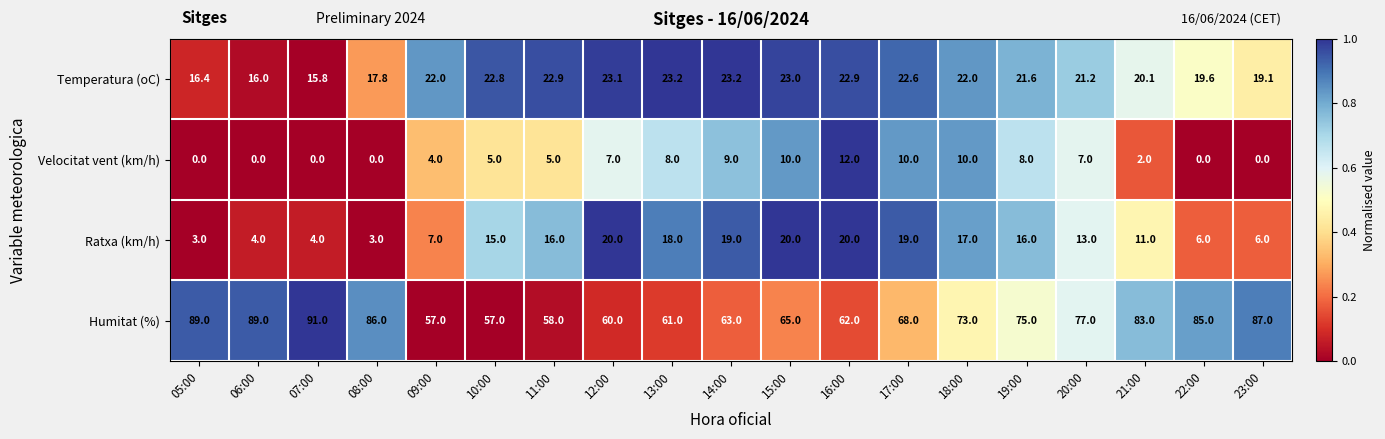

What is the difference between the maximum and minimum values in the Humitat (%) series?

34.0